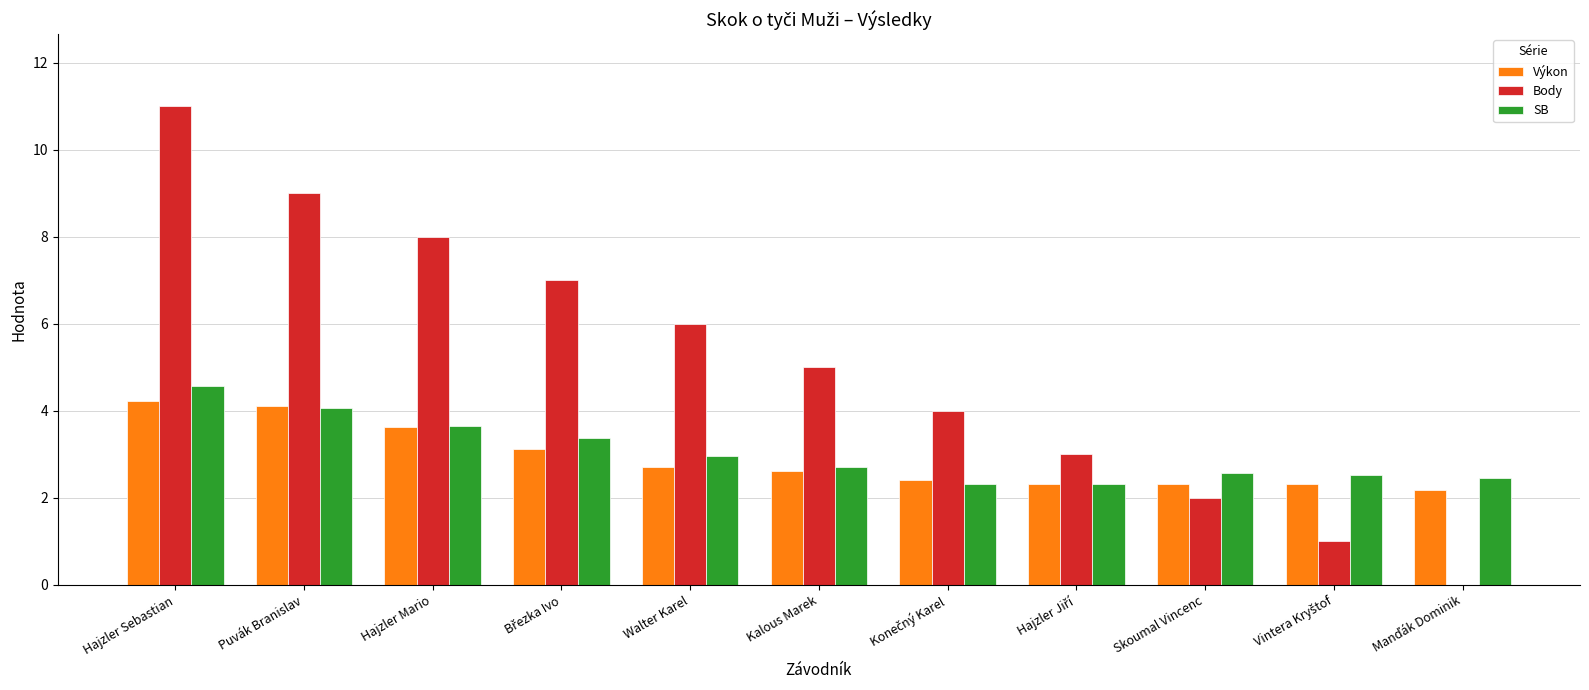

At which category does the chart reach its peak across all series?

Hajzler Sebastian